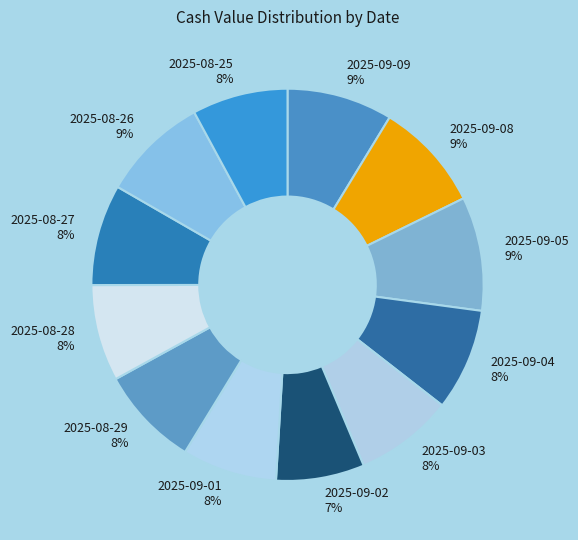

Does any single category account for the majority?

No